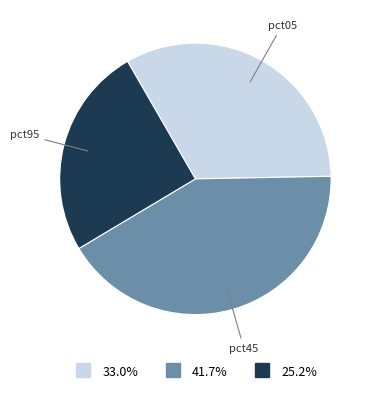

Is there any slice that represents more than half of the pie?

No